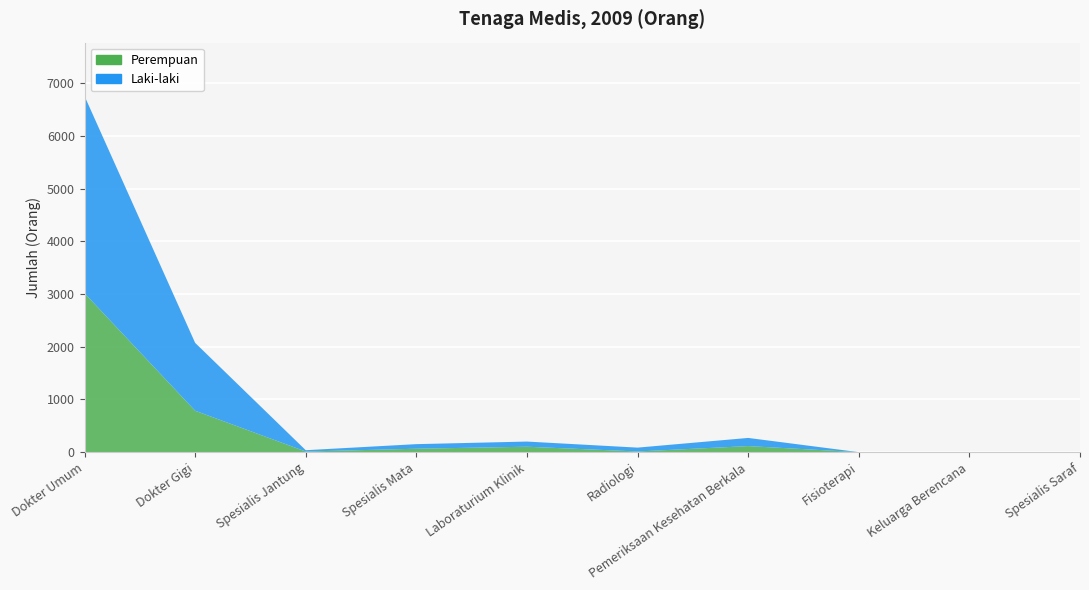

Reading left to right, list all the values displayed in this chart.

Perempuan: Dokter Umum=3016	Dokter Gigi=786	Spesialis Jantung=12	Spesialis Mata=65	Laboraturium Klinik=103	Radiologi=13	Pemeriksaan Kesehatan Berkala=115	Fisioterapi=0	Keluarga Berencana=0	Spesialis Saraf=0
Laki-laki: Dokter Umum=3741	Dokter Gigi=1288	Spesialis Jantung=25	Spesialis Mata=87	Laboraturium Klinik=98	Radiologi=73	Pemeriksaan Kesehatan Berkala=155	Fisioterapi=0	Keluarga Berencana=0	Spesialis Saraf=0